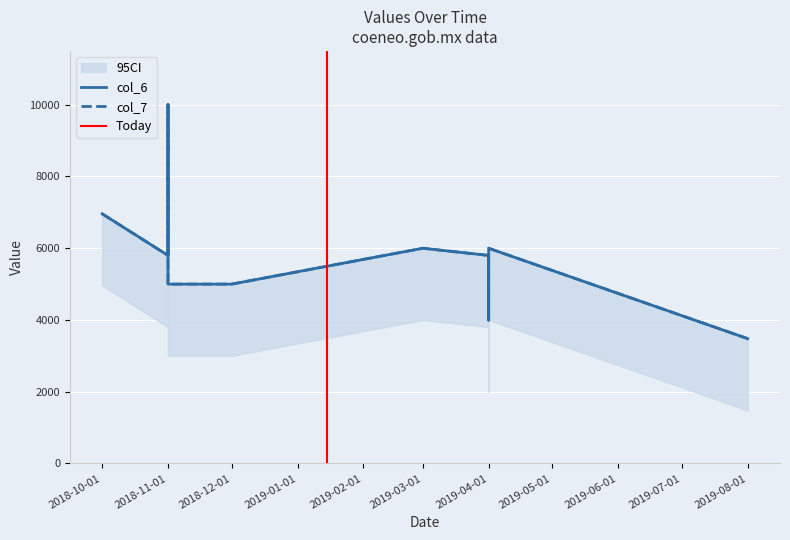

List the series in order of their peak value, highest first.

col_6, col_7